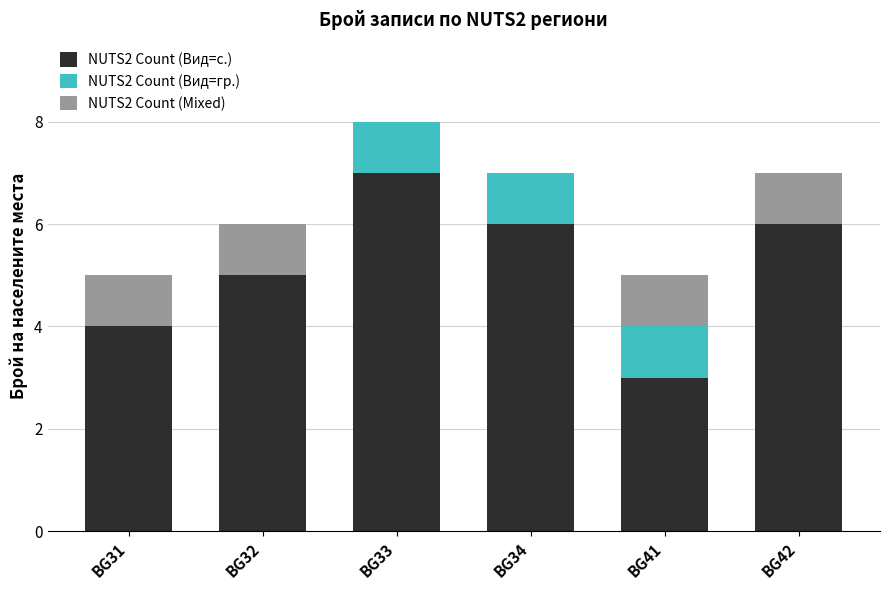

The NUTS2 Count (Вид=с.) series shows 1 at BG42. True or false?

False